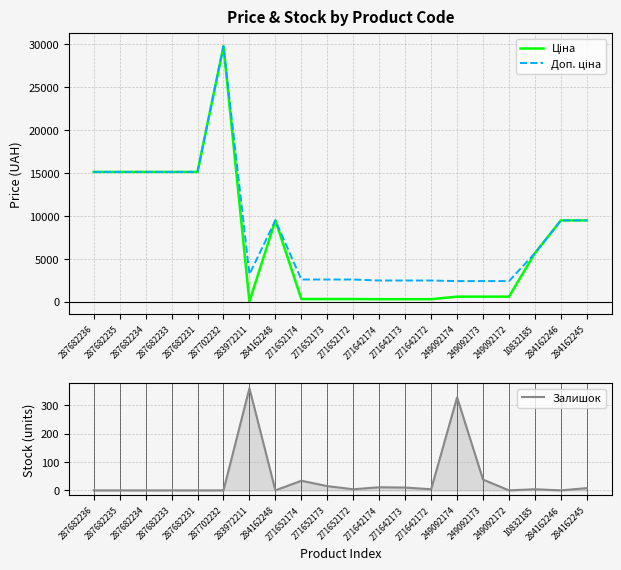

True or false: Ціна and Доп. ціна intersect in this chart.

False